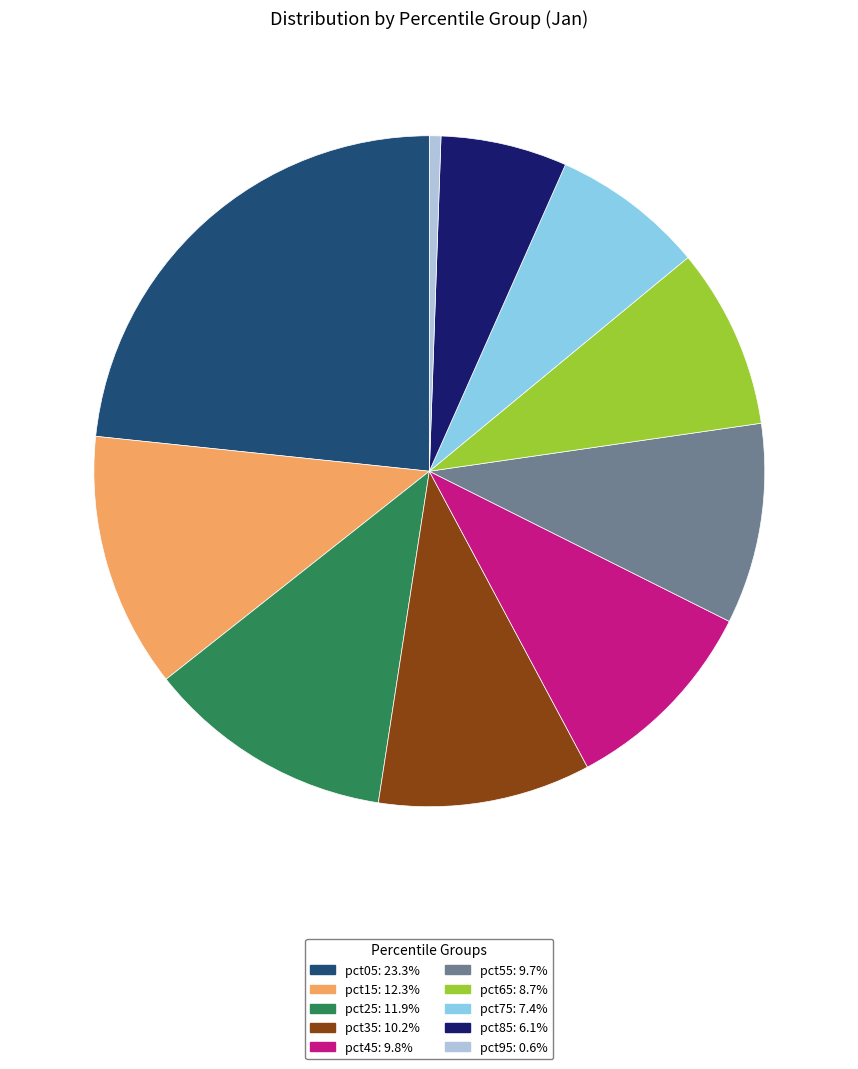

What is the largest slice in the pie chart?

pct05